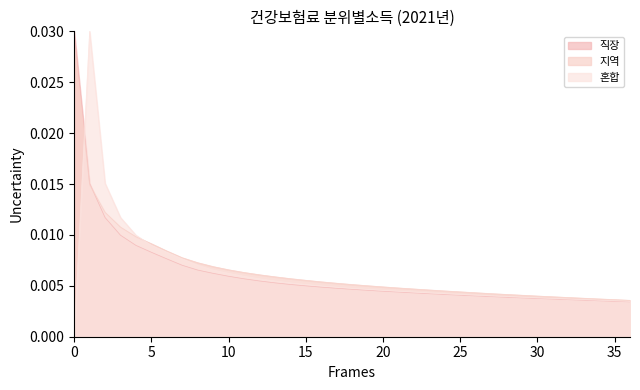

Which series has the widest spread of values?

혼합